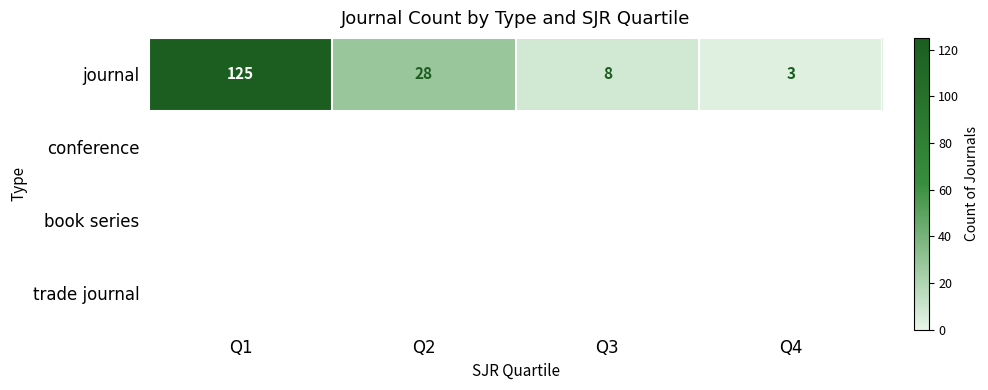

Is the value of conference at Q2 greater than the value of journal at Q2?

No